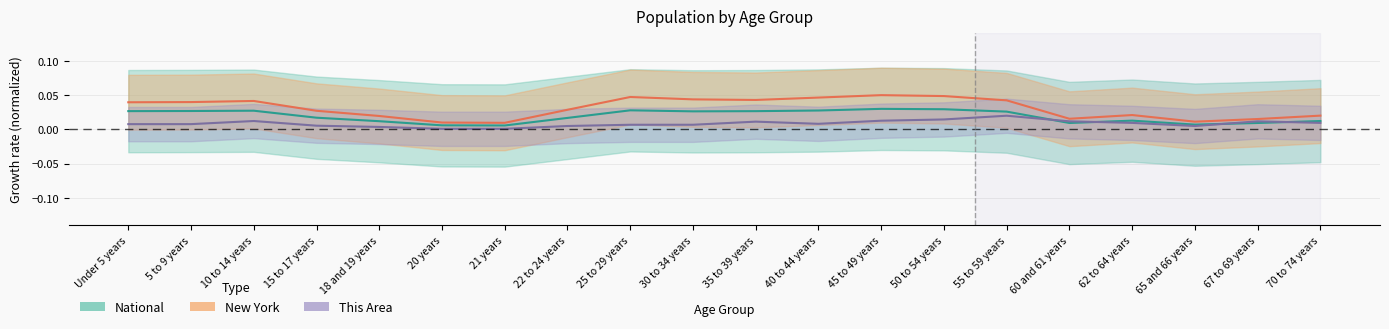

What position from the right is 15 to 17 years?

17